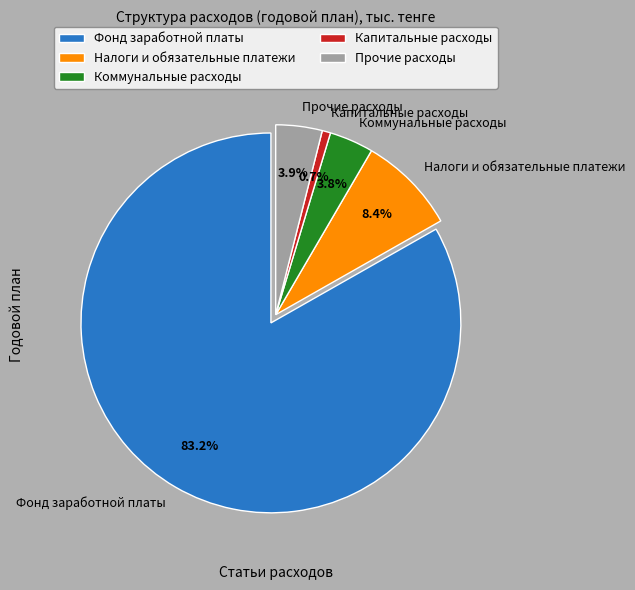

Is it true that Фонд заработной платы is 83% of the pie?

True